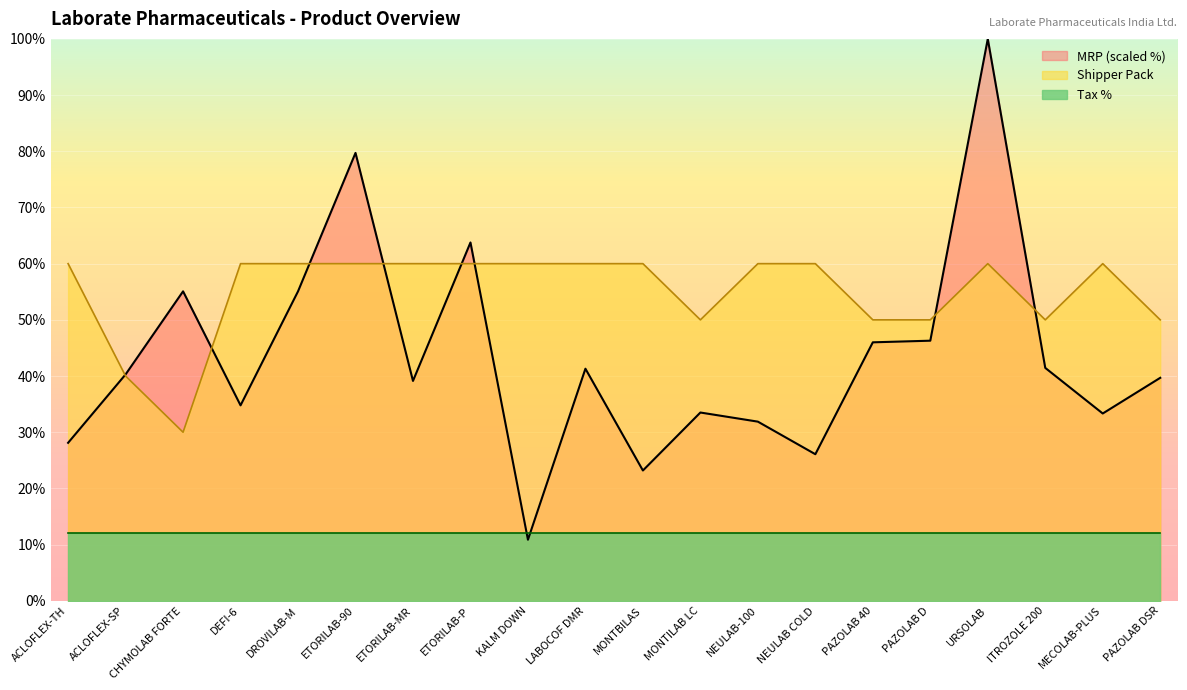

What is the difference between the Shipper Pack values at ACLOFLEX-SP and KALM DOWN?

20.0